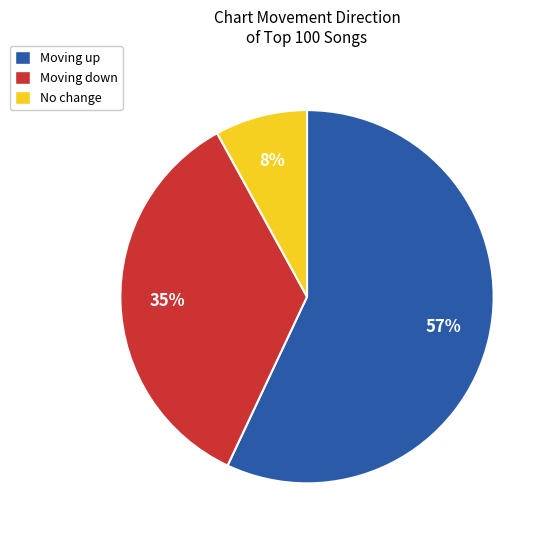

Do No change and Moving up together represent more than half of the pie?

Yes